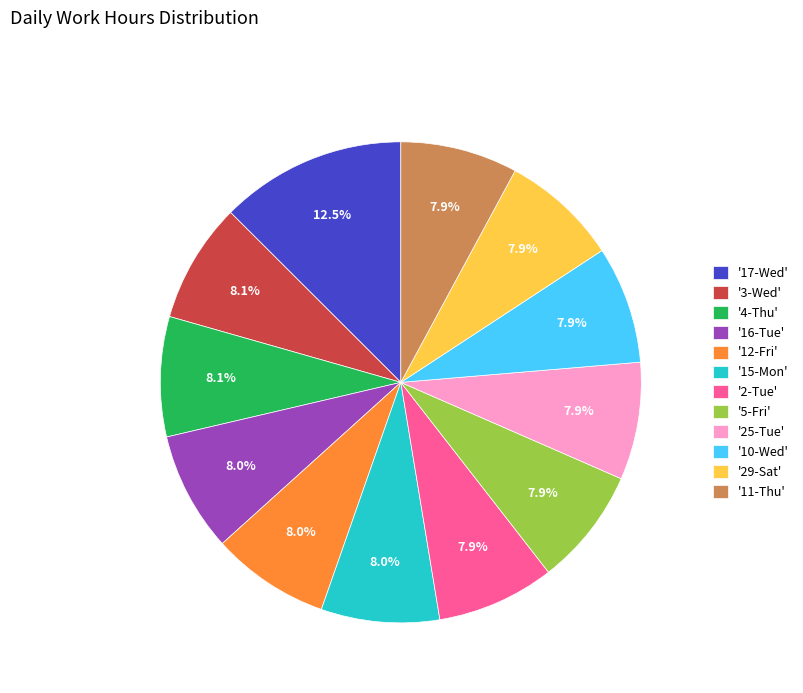

How many slices are in this pie chart?

12